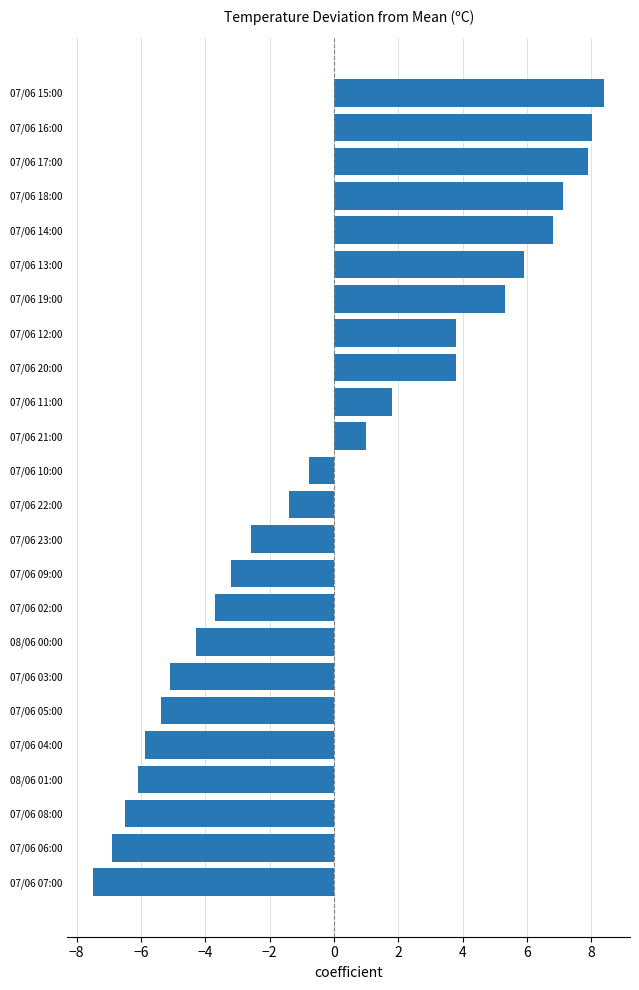

Which category has the highest value across all series?

07/06 15:00